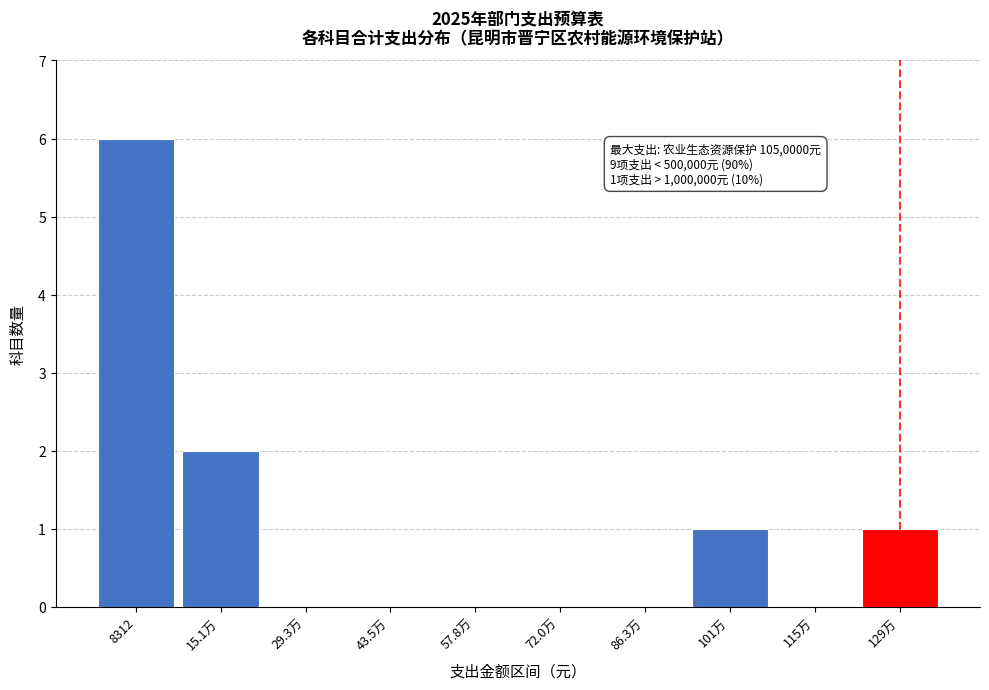

Reading right to left, list all the values displayed in this chart.

129万=1	115万=0	101万=1	86.3万=0	72.0万=0	57.8万=0	43.5万=0	29.3万=0	15.1万=2	8312=6